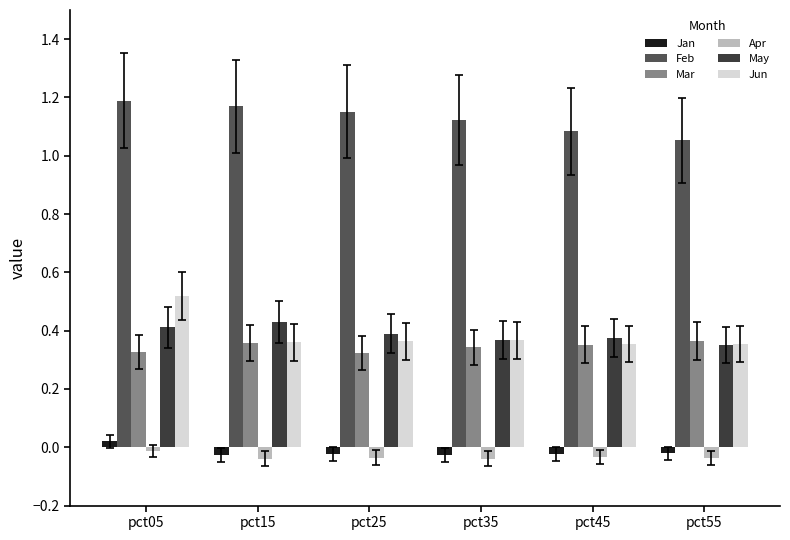

The Jan series shows -0.0 at pct35. True or false?

True